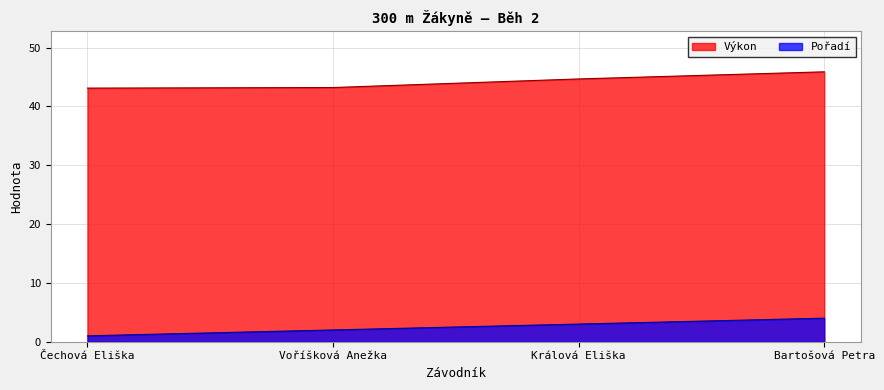

At which label does Pořadí first exceed 3?

Bartošová Petra